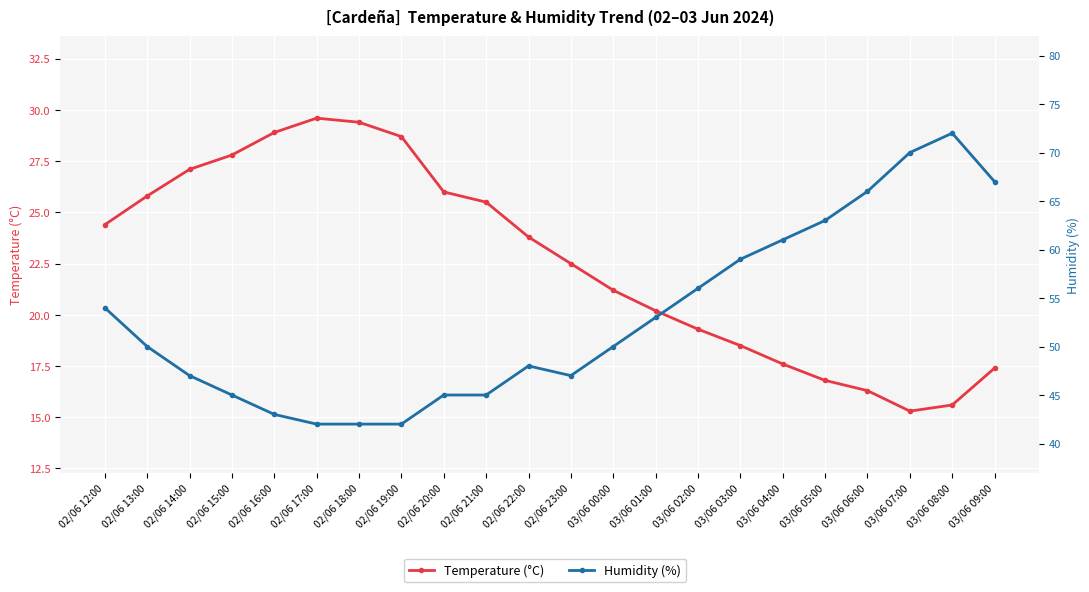

Reading left to right, extract all data points from this chart.

Temperature (°C): 24.4	25.8	27.1	27.8	28.9	29.6	29.4	28.7	26.0	25.5	23.8	22.5	21.2	20.2	19.3	18.5	17.6	16.8	16.3	15.3	15.6	17.4
Humidity (%): 54.0	50.0	47.0	45.0	43.0	42.0	42.0	42.0	45.0	45.0	48.0	47.0	50.0	53.0	56.0	59.0	61.0	63.0	66.0	70.0	72.0	67.0